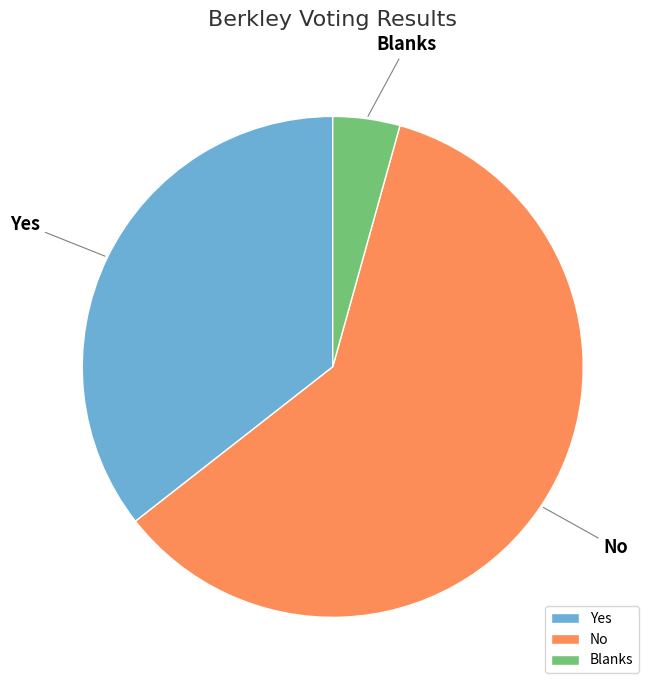

Rank the categories by value from highest to lowest.

No, Yes, Blanks